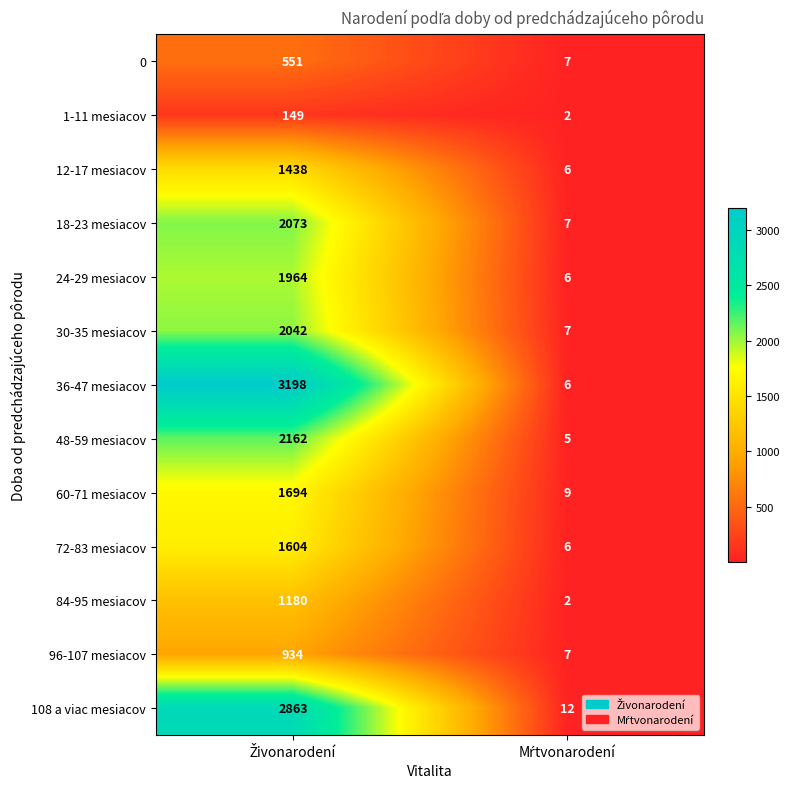

What is the greatest value displayed?

3198